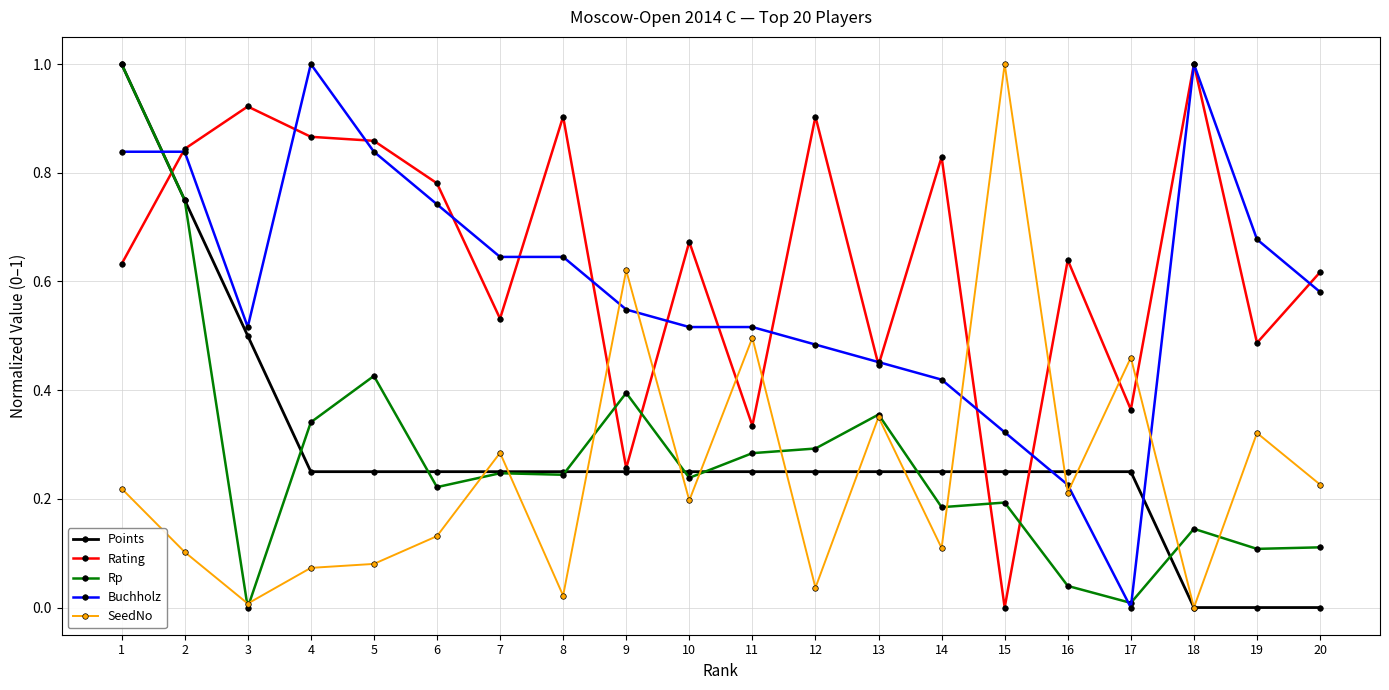

True or false: Buchholz and Points intersect in this chart.

True